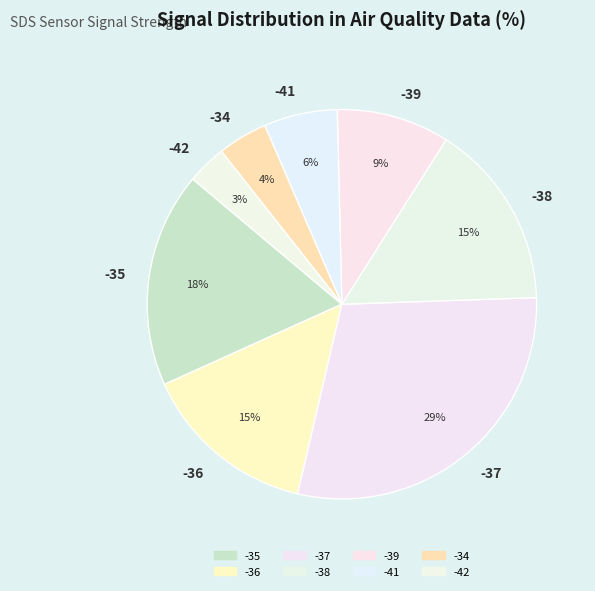

What percentage is the -39 slice, to the nearest percent?

9%